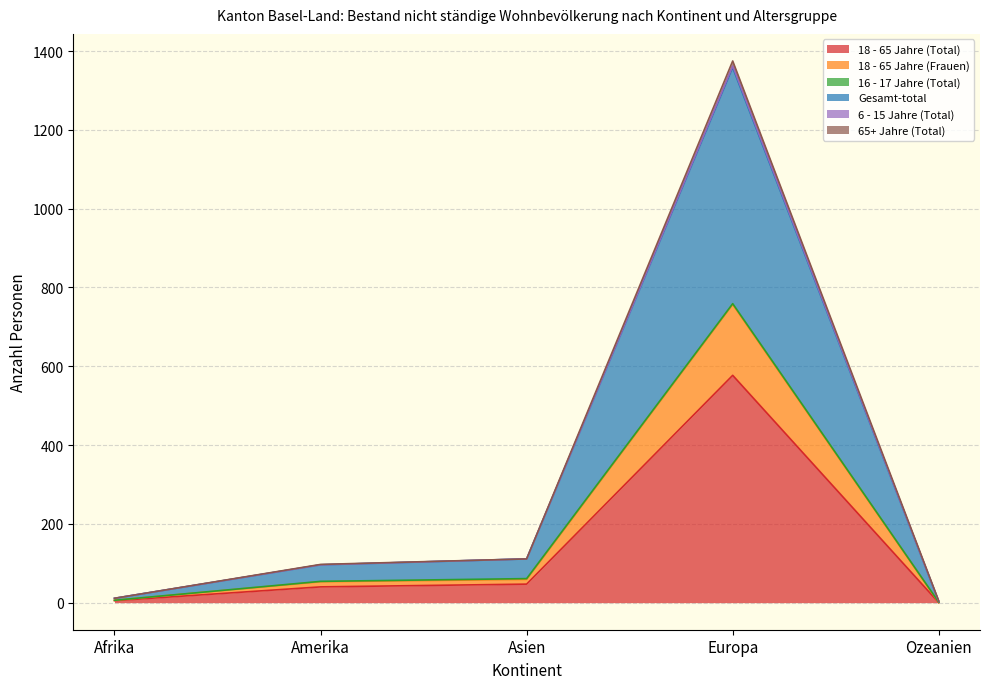

Which category has the highest value in the 18 - 65 Jahre (Total) series?

Europa